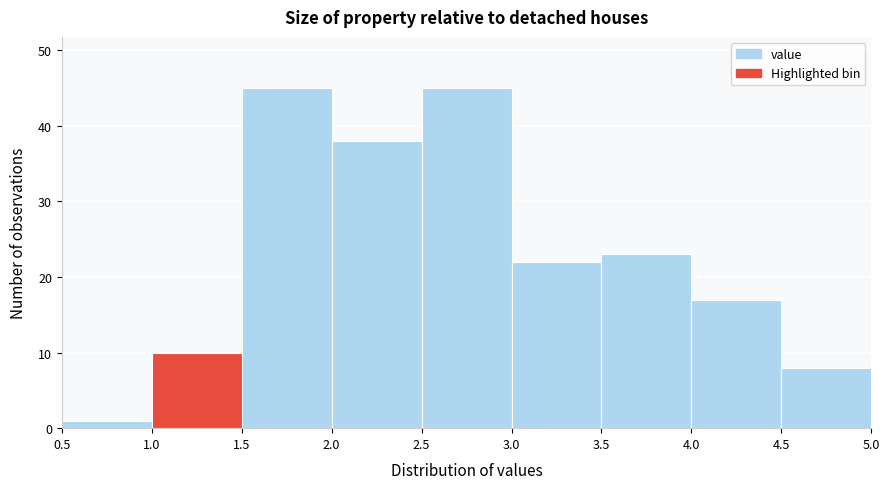

Reading left to right, list every bar in this chart as the range it spans on the x-axis followed by its height. The values are not printed on the chart, so give them approximately, as read against the axis.

0.5 to 1.0: 1
1.0 to 1.5: 10
1.5 to 2.0: 45
2.0 to 2.5: 38
2.5 to 3.0: 45
3.0 to 3.5: 22
3.5 to 4.0: 23
4.0 to 4.5: 17
4.5 to 5.0: 8